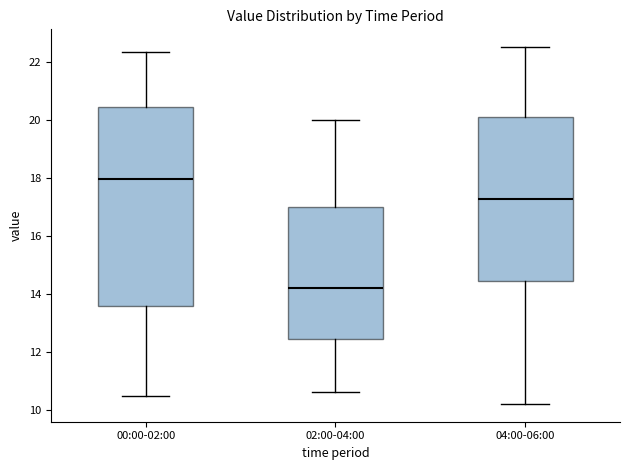

Reading left to right, transcribe this box plot: for each box, give where its median line is, the range the box spans, and where its two whiskers end, as read against the y-axis. The values are not printed on the chart, so give them approximately, as read against the axis.

00:00-02:00: median 18.0, box 13.6 to 20.4, whiskers 10.4 to 22.4
02:00-04:00: median 14.2, box 12.4 to 17.0, whiskers 10.6 to 20.0
04:00-06:00: median 17.2, box 14.4 to 20.2, whiskers 10.2 to 22.6